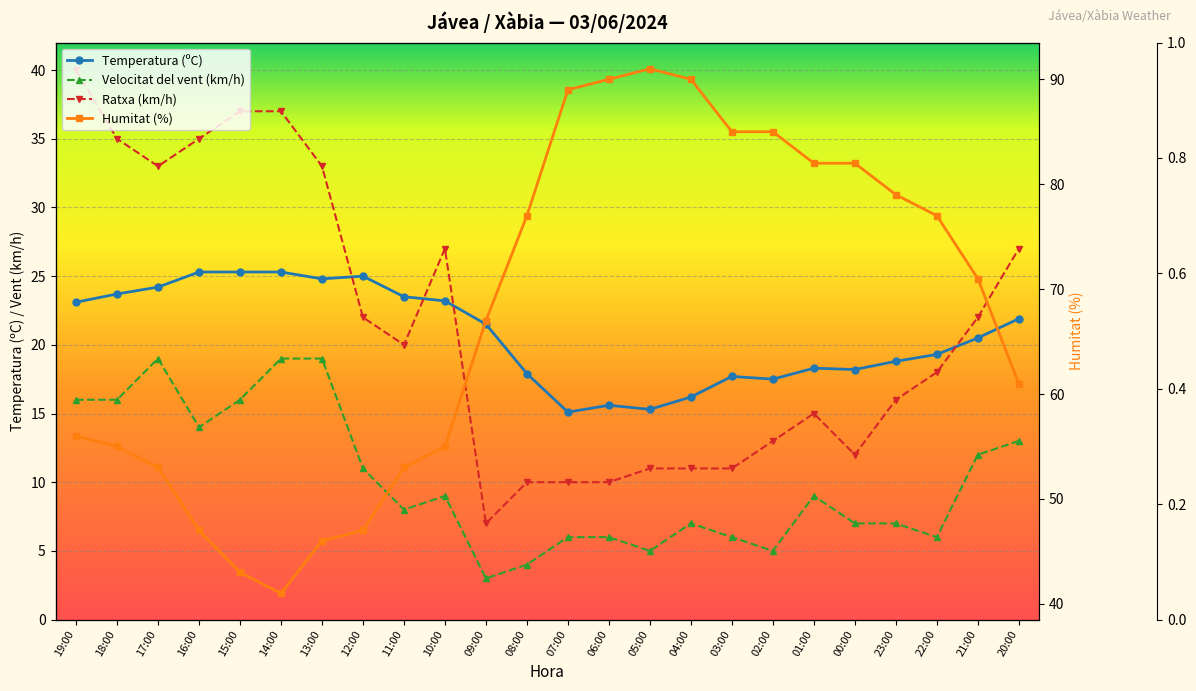

What is the smallest value displayed?

3.0